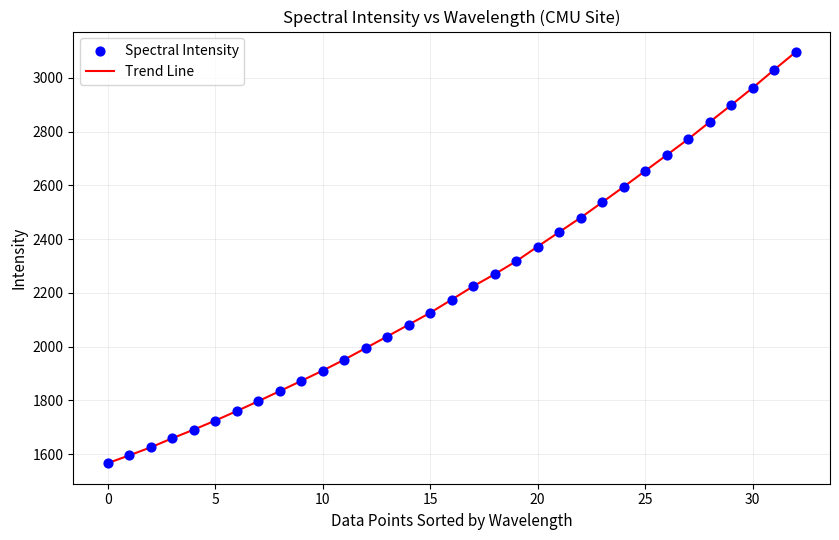

What is the difference between the maximum and minimum values?

1529.0